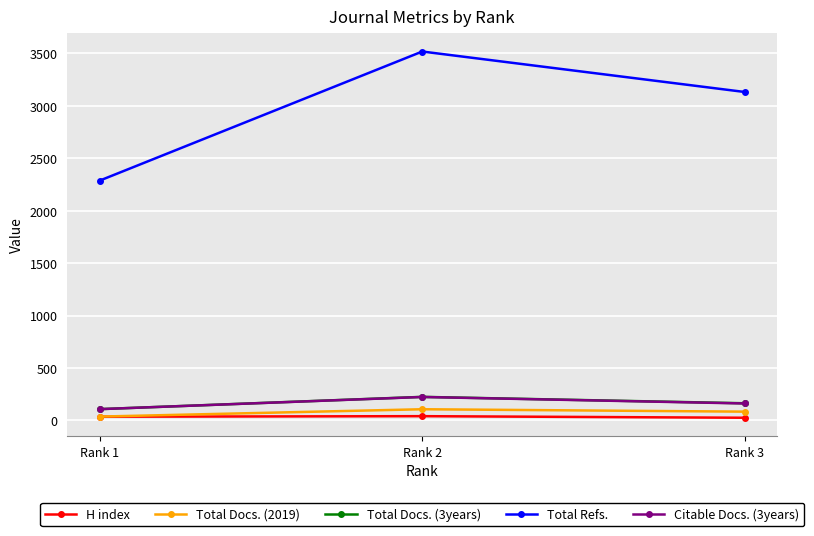

True or false: Total Refs. has a value of 3131 at Rank 3.

True